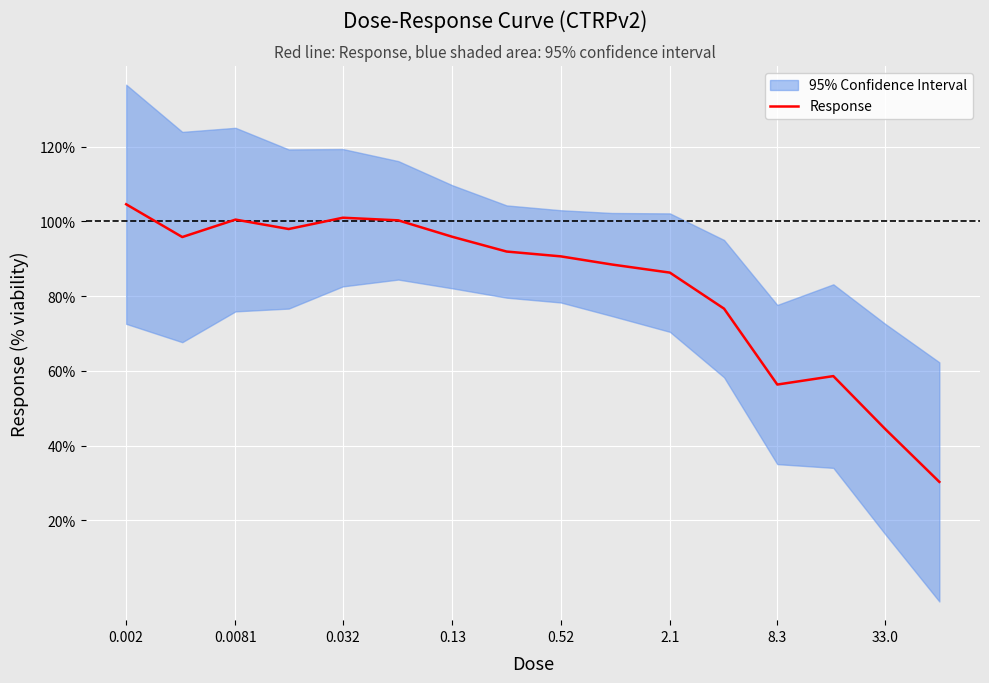

Count the number of categories in the chart.

16